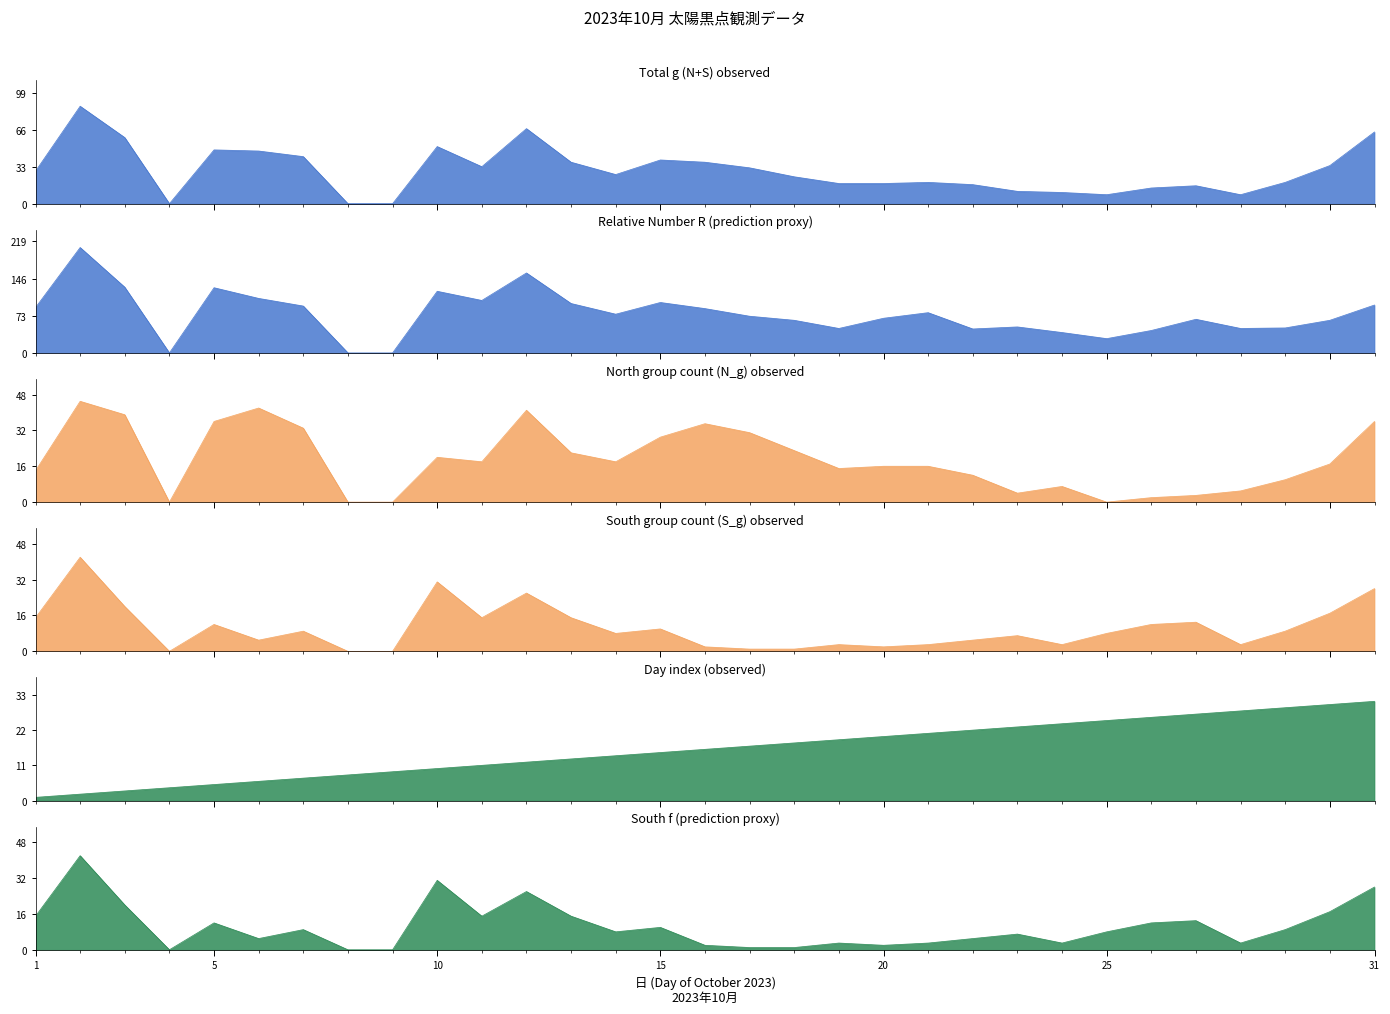

How many lines are shown in the chart?

6